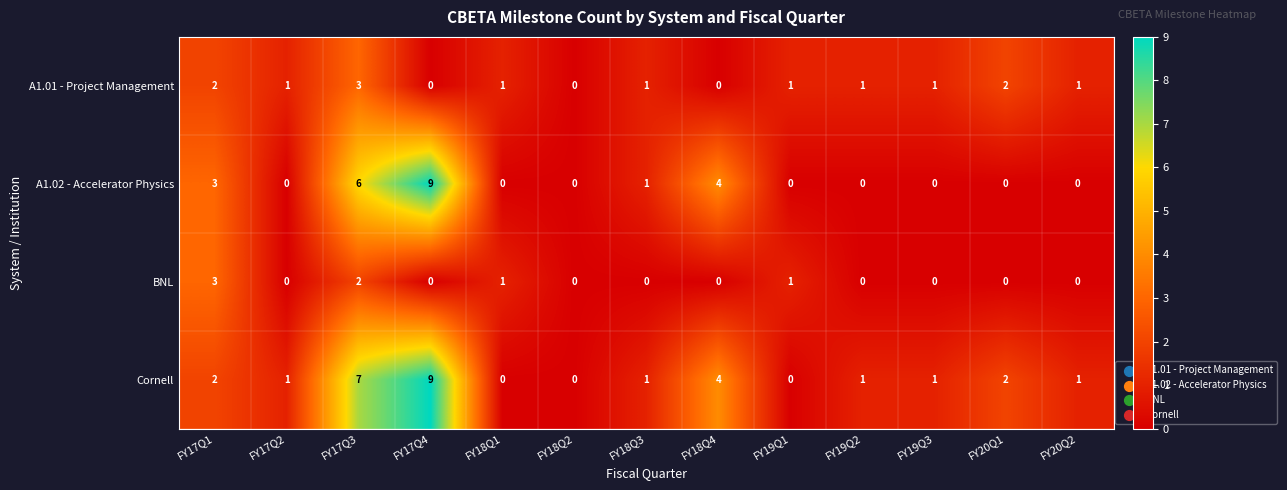

What is the greatest value displayed?

9